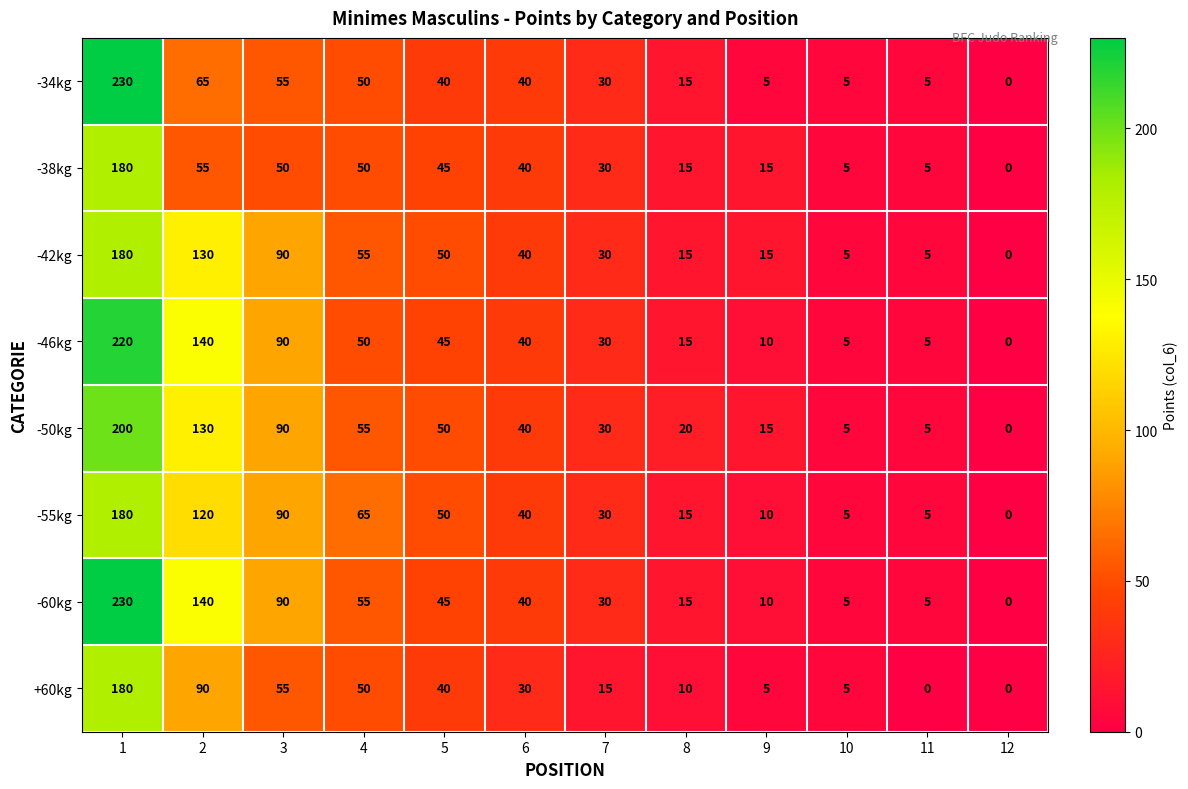

What is the sum of all -38kg values?

490